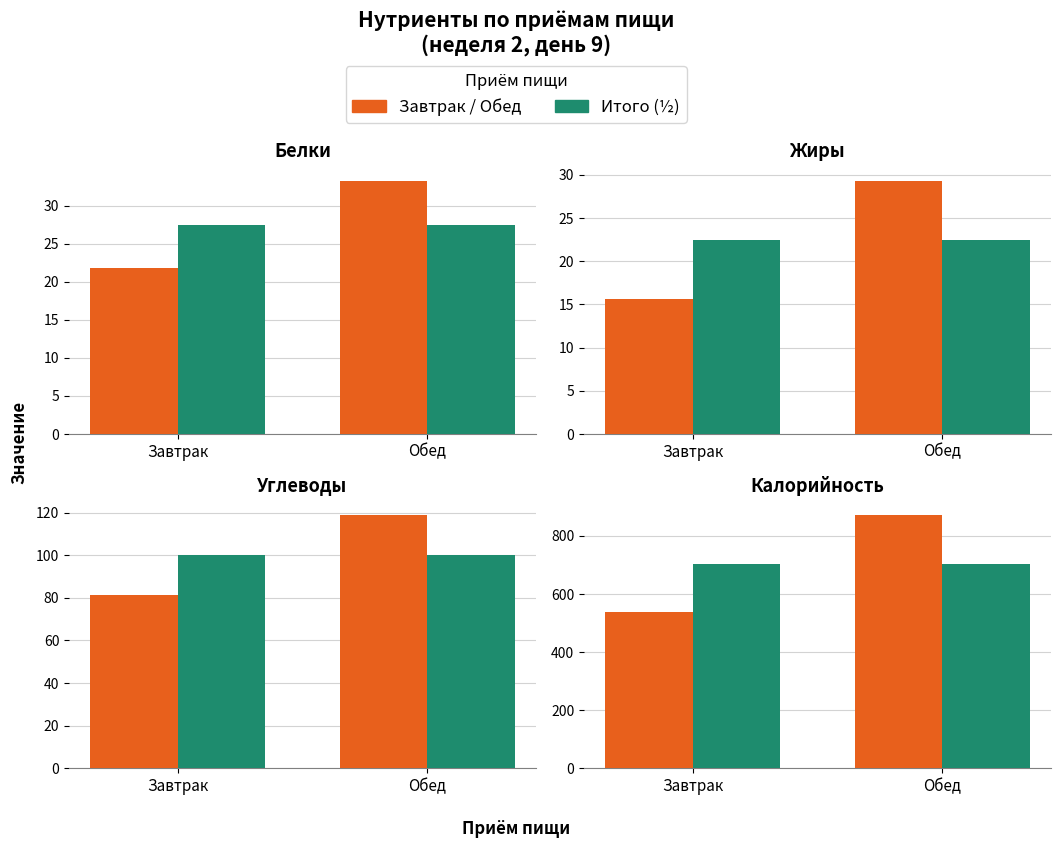

Rank the series at Обед from lowest to highest value.

Итого (½), Завтрак / Обед